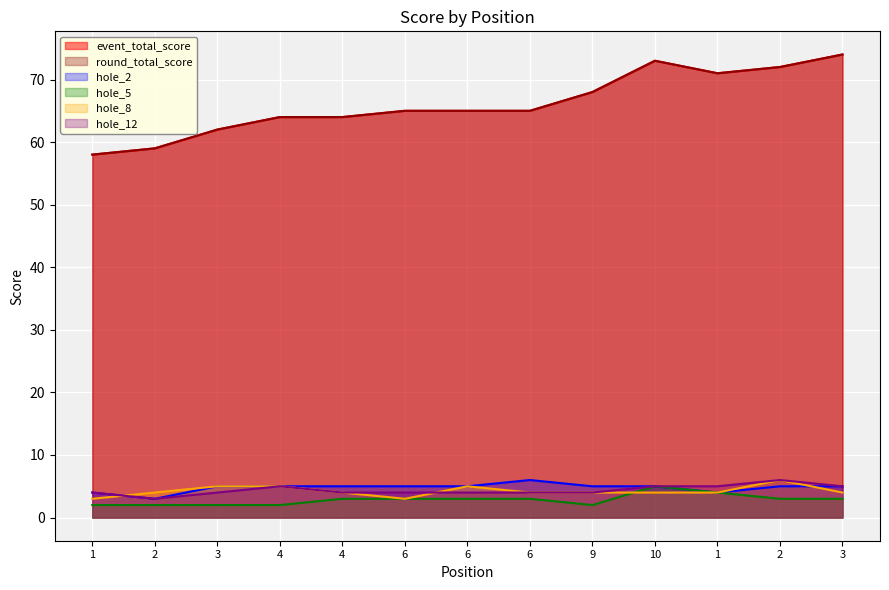

At which label is hole_8 closest to 4?

2